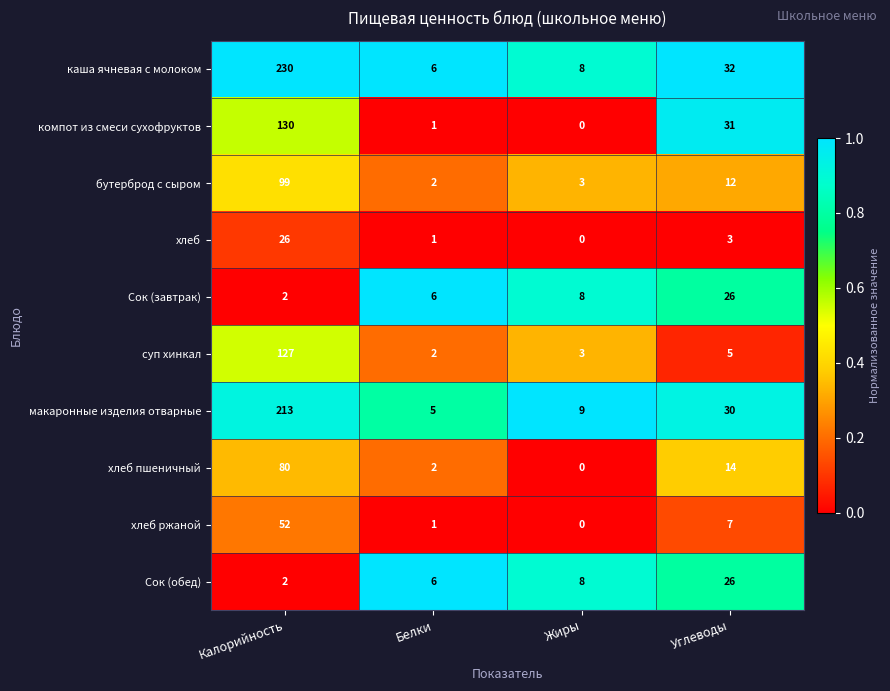

At which label does компот из смеси сухофруктов first exceed 31?

Калорийность